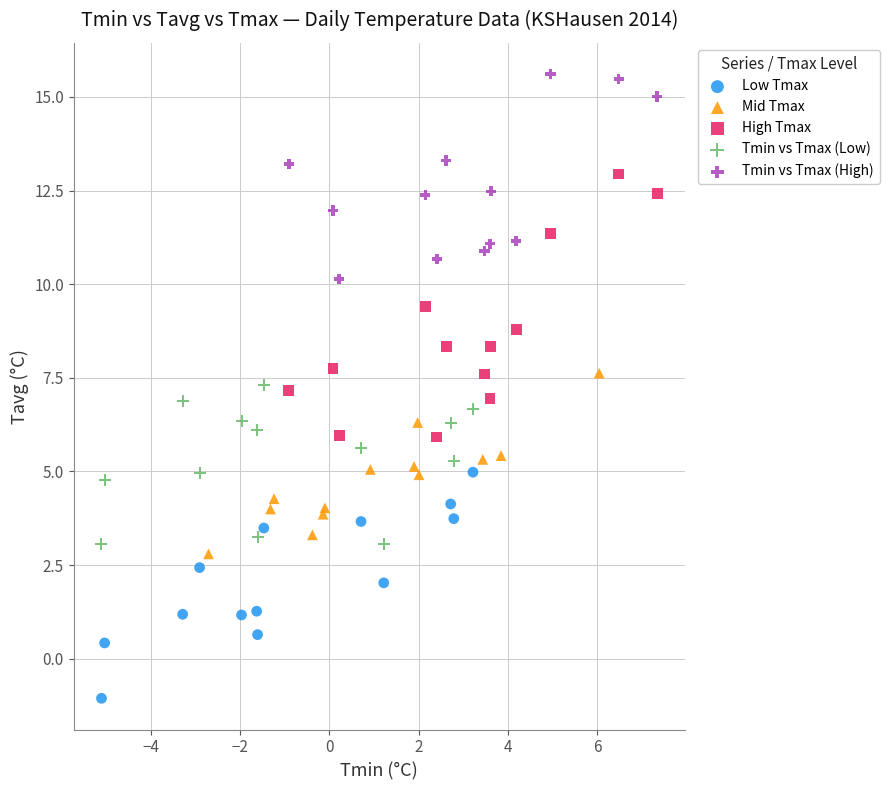

Which series reaches the maximum Y coordinate?

Tmin vs Tmax (High)